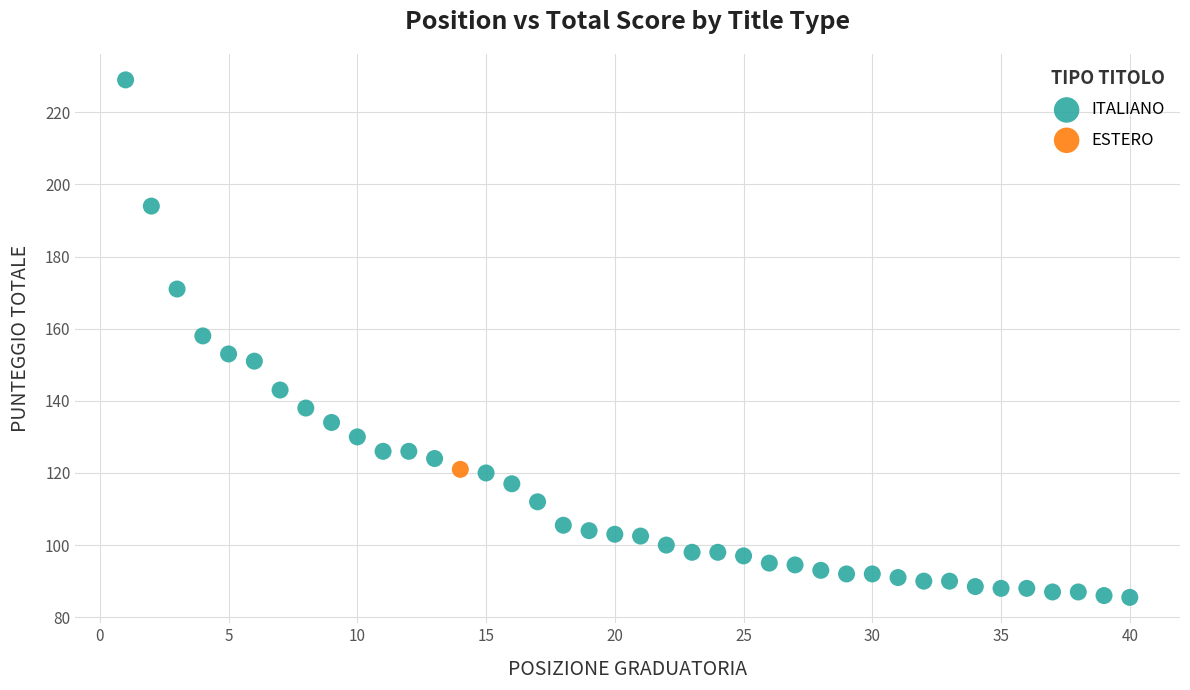

What are all the series names shown in the legend?

ITALIANO, ESTERO